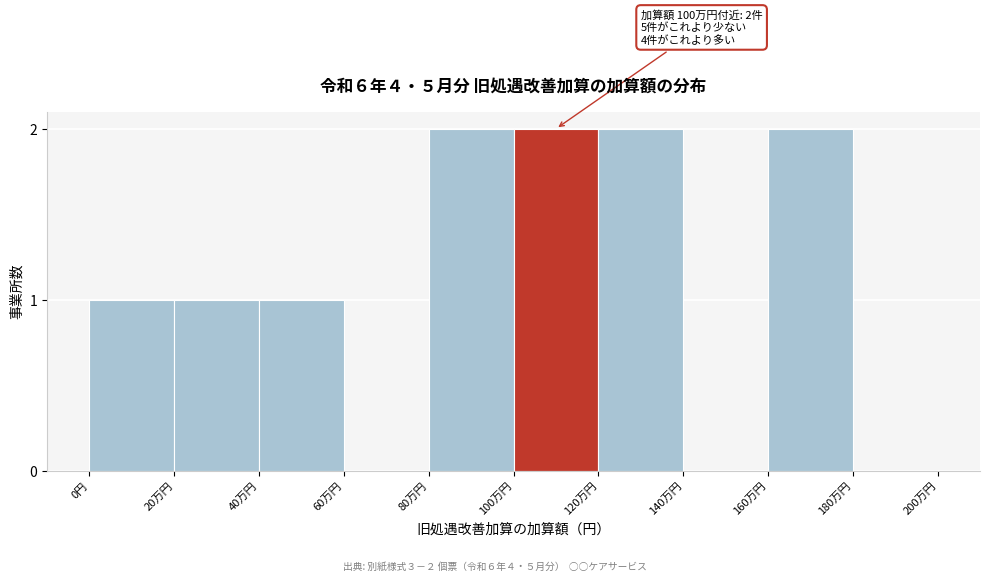

Reading left to right, transcribe all the data shown in this chart.

0円=1	20万円=1	40万円=1	60万円=0	80万円=2	100万円=2	120万円=2	140万円=0	160万円=2	180万円=0